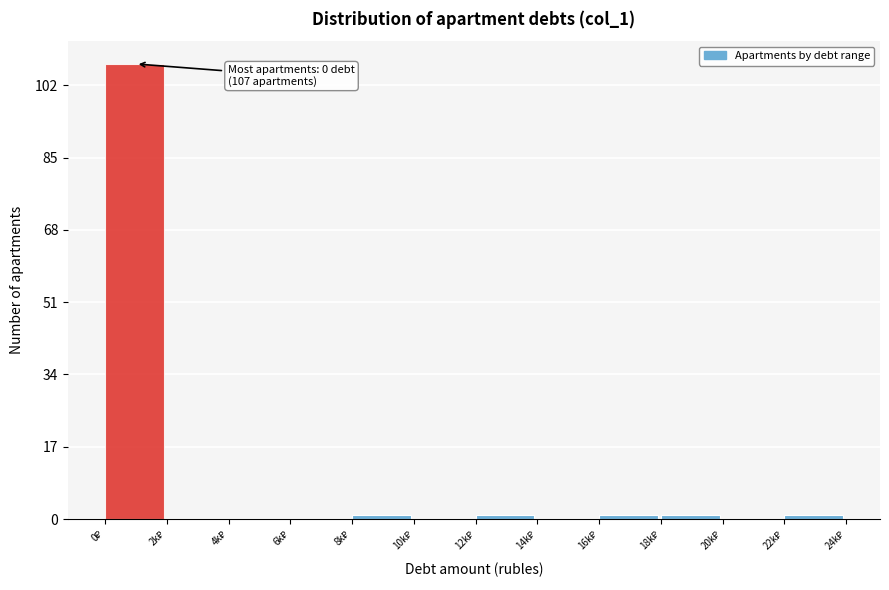

What is the sum of all values?

112